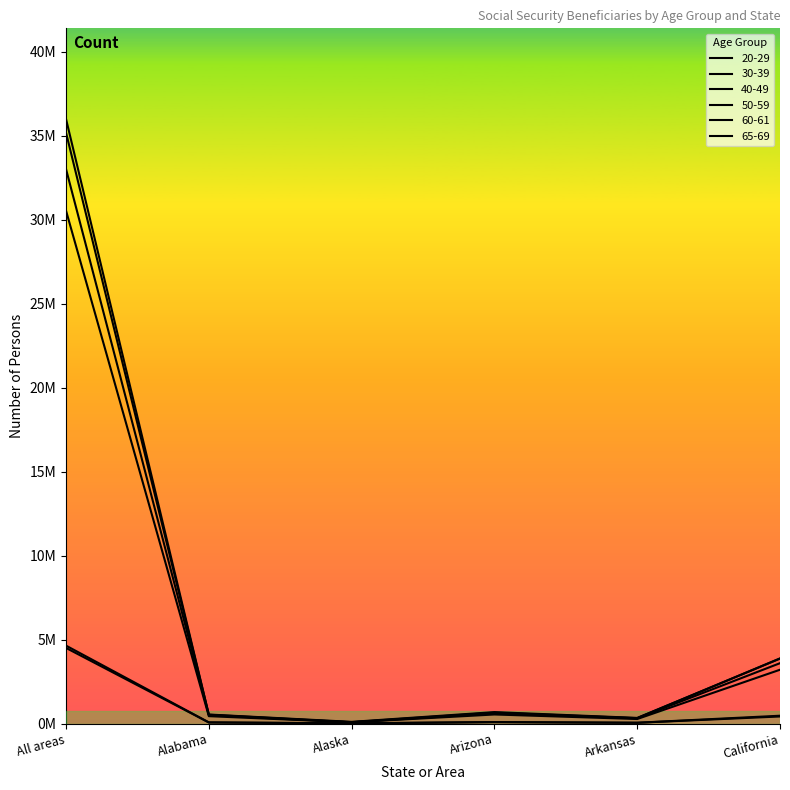

At Arizona, list the series in order from smallest to largest.

60-61, 65-69, 50-59, 30-39, 40-49, 20-29